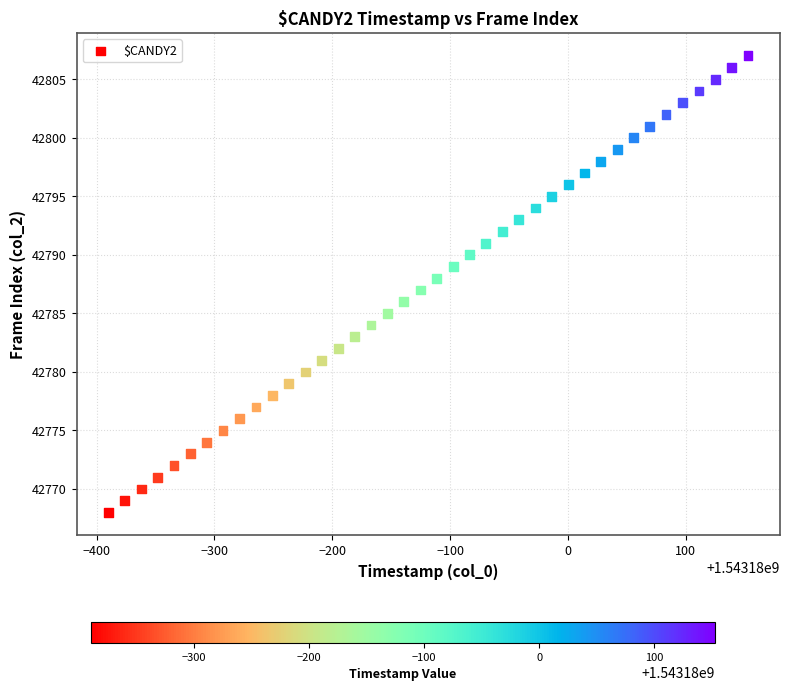

What is the range of Y values (max minus min)?

39